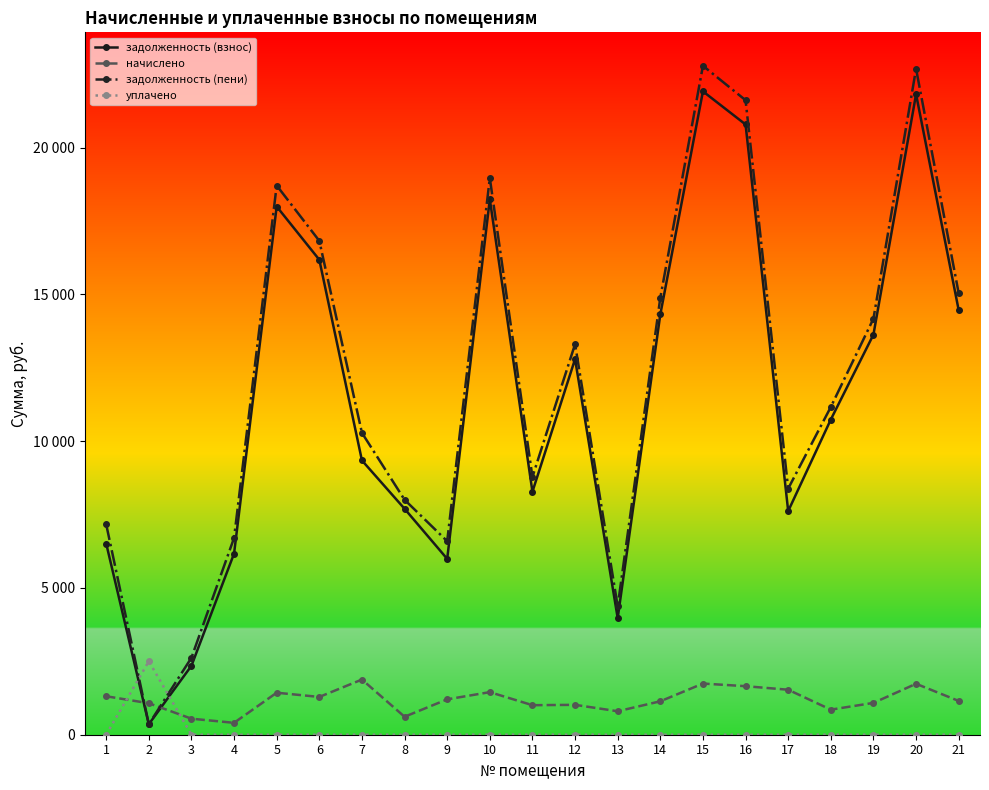

Where do уплачено and задолженность (пени) first cross each other?

1 and 2